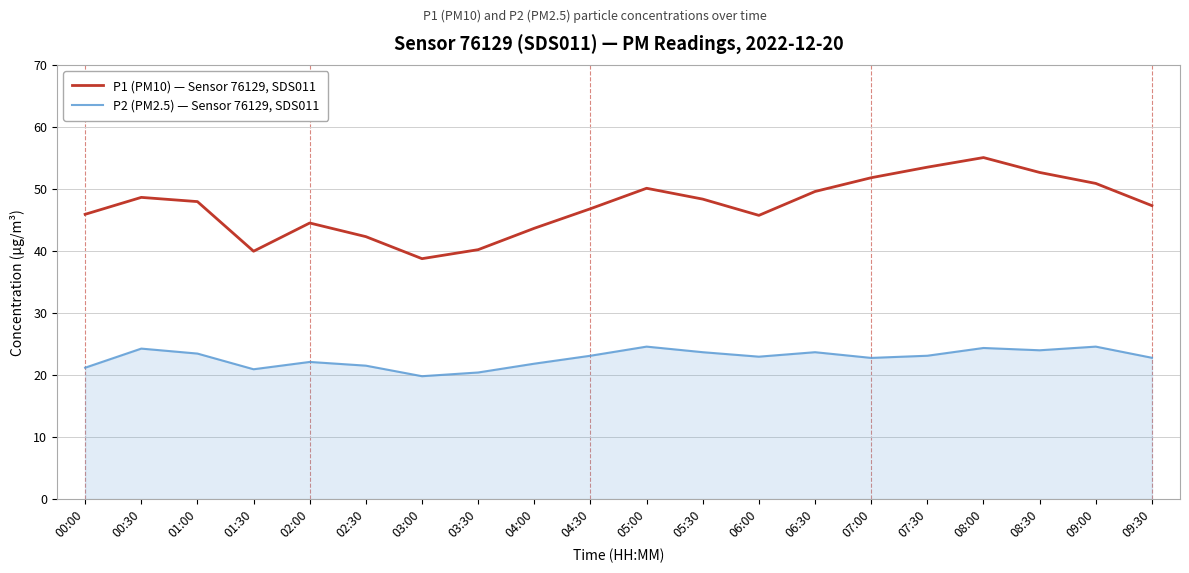

Which series has the largest range (max minus min)?

P1 (PM10) — Sensor 76129, SDS011